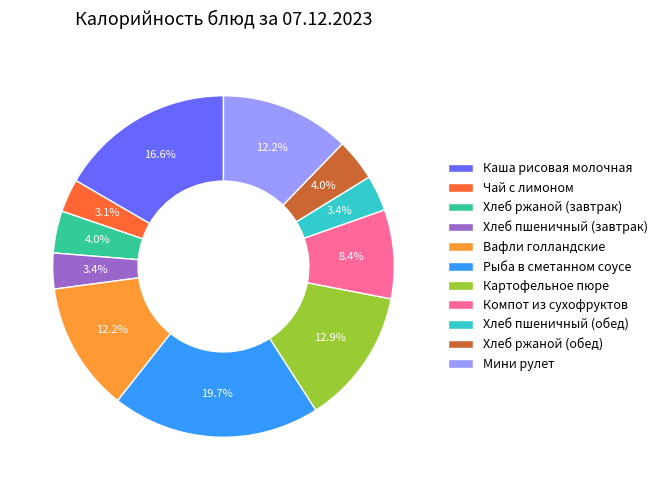

Does Рыба в сметанном соусе account for over 50% of the chart?

No